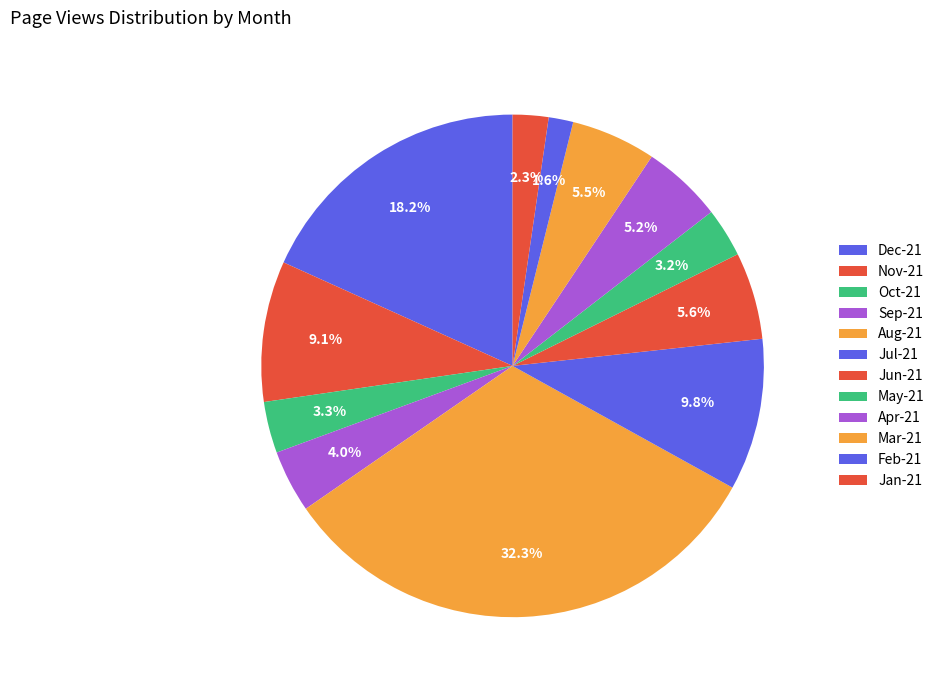

To the nearest percent, what portion does Aug-21 represent?

32%